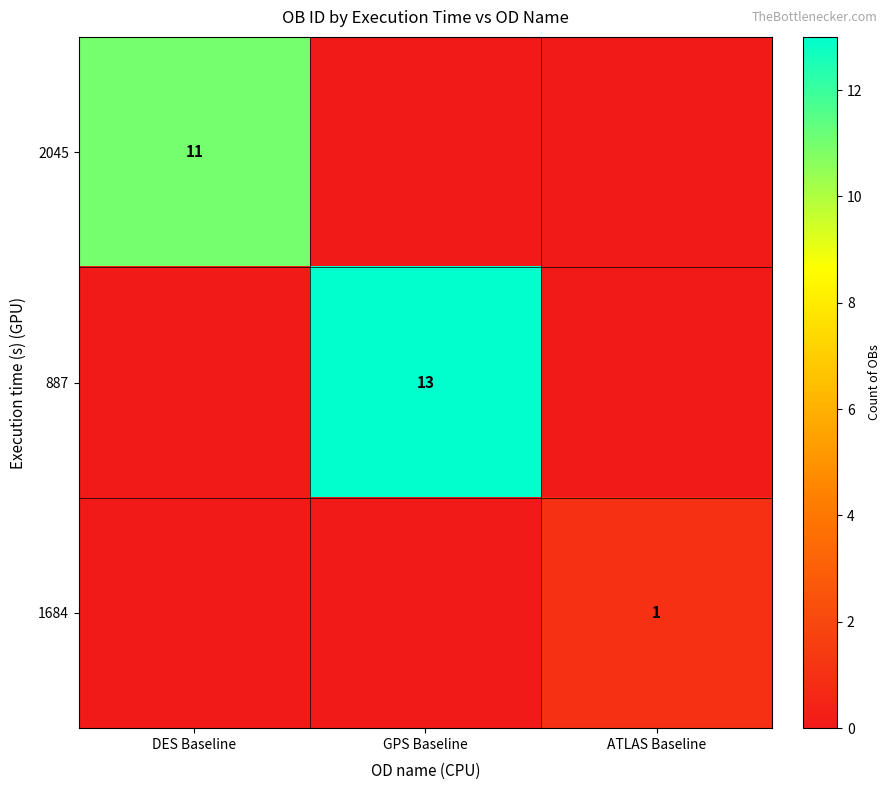

The value of 2045 at DES Baseline is 4. True or false?

False